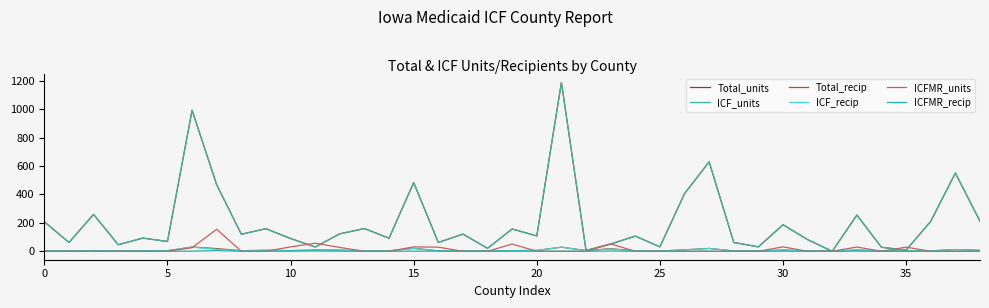

Does the chart display data point markers on the line(s)?

No